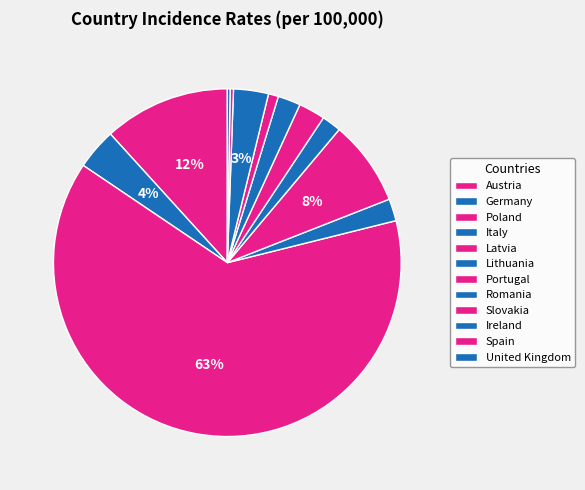

To the nearest percent, what is the combined percentage of Germany and Poland?

67%